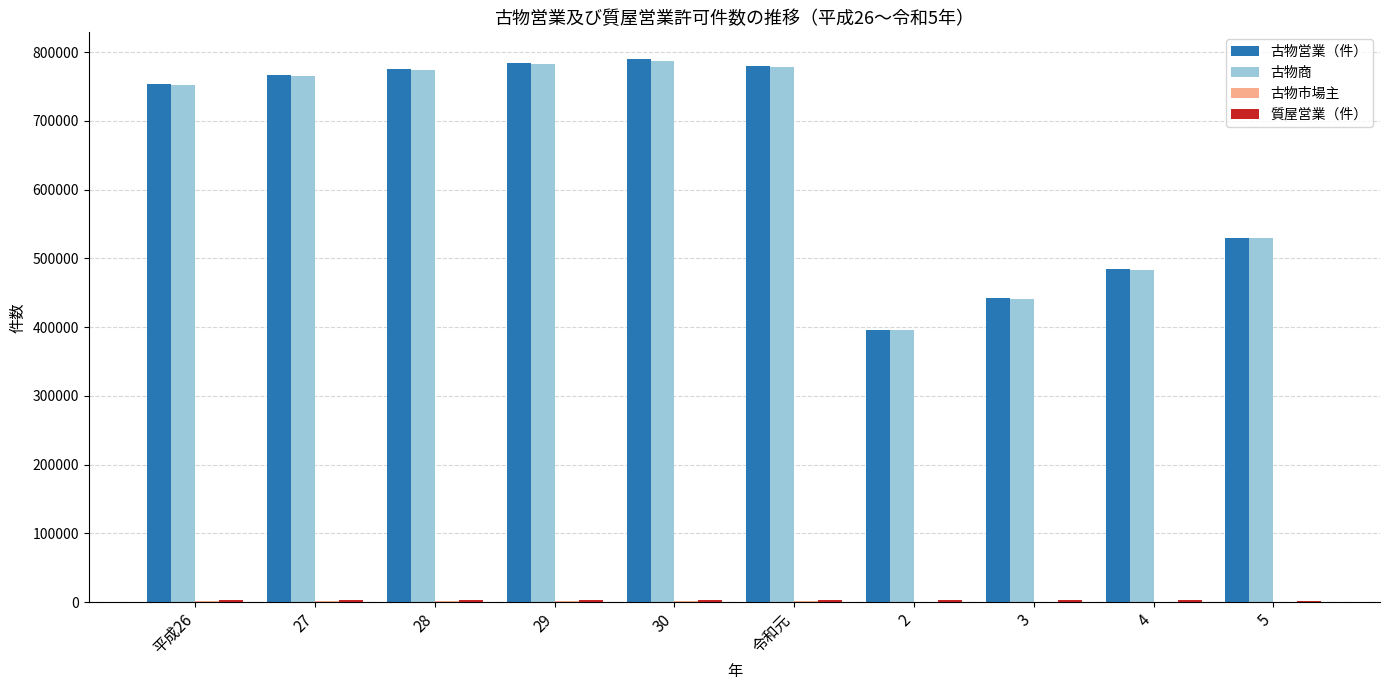

What is the maximum value for 古物営業（件）?

789345